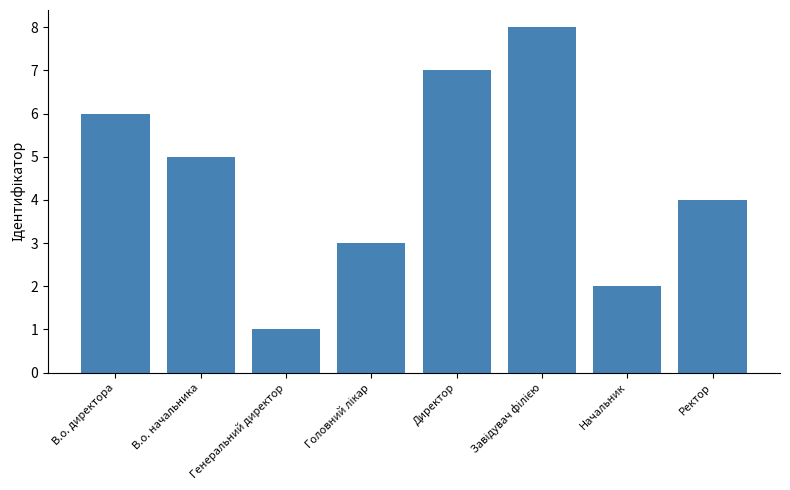

What is the label of the 1st bar from the right?

Ректор